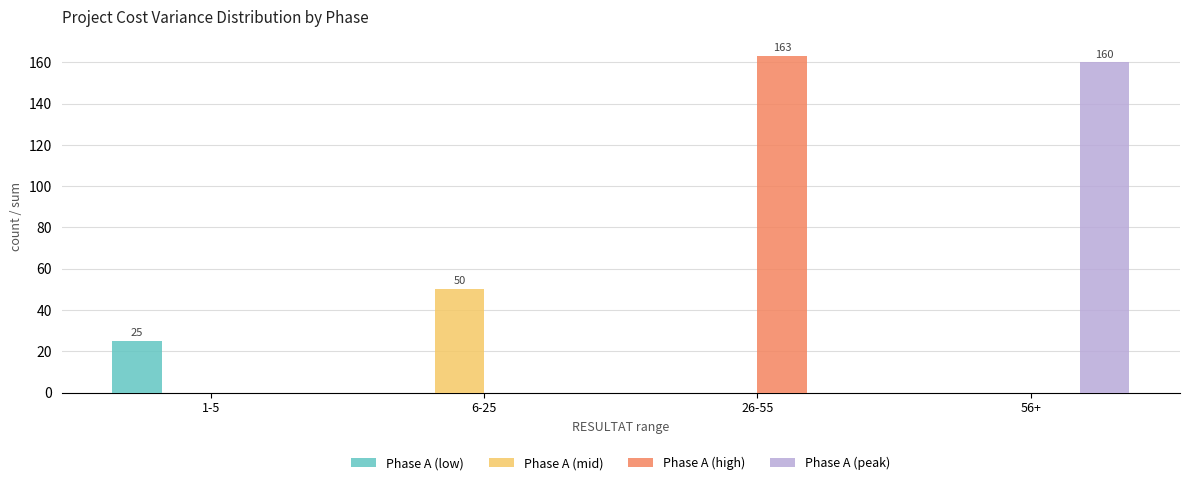

Which series changed the most between 1-5 and 26-55?

Phase A (high)